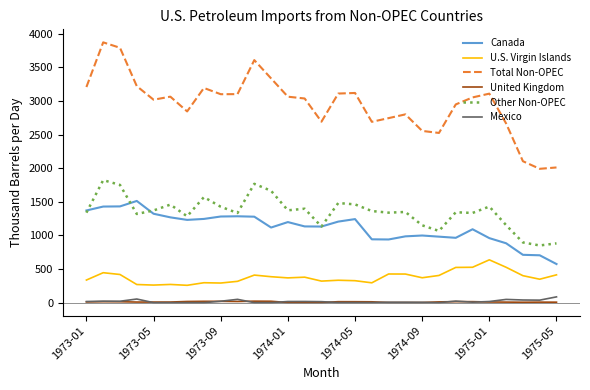

Which series has the largest total across all categories?

Total Non-OPEC